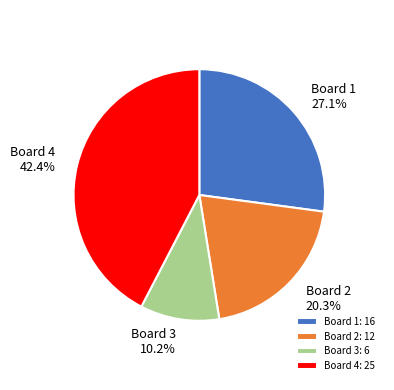

Combined, what portion of the pie is Board 3 and Board 1?

37.3%